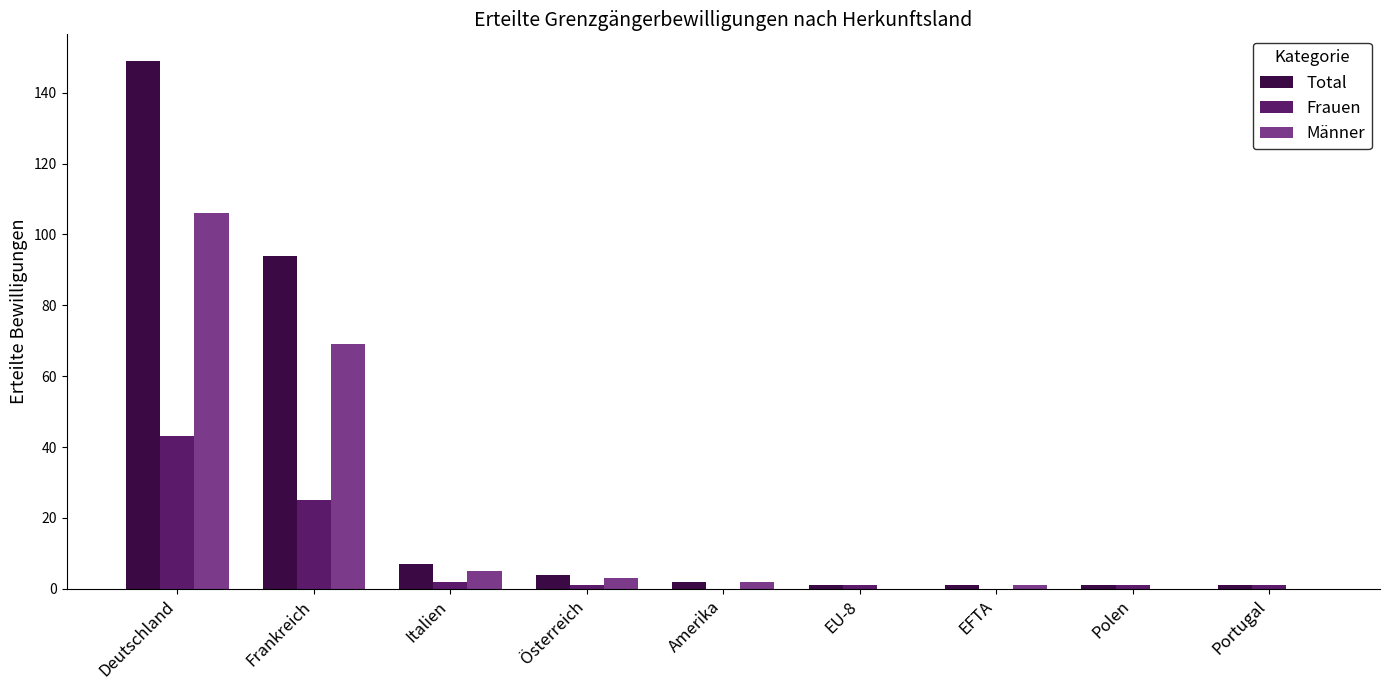

Which series has the largest total across all categories?

Total